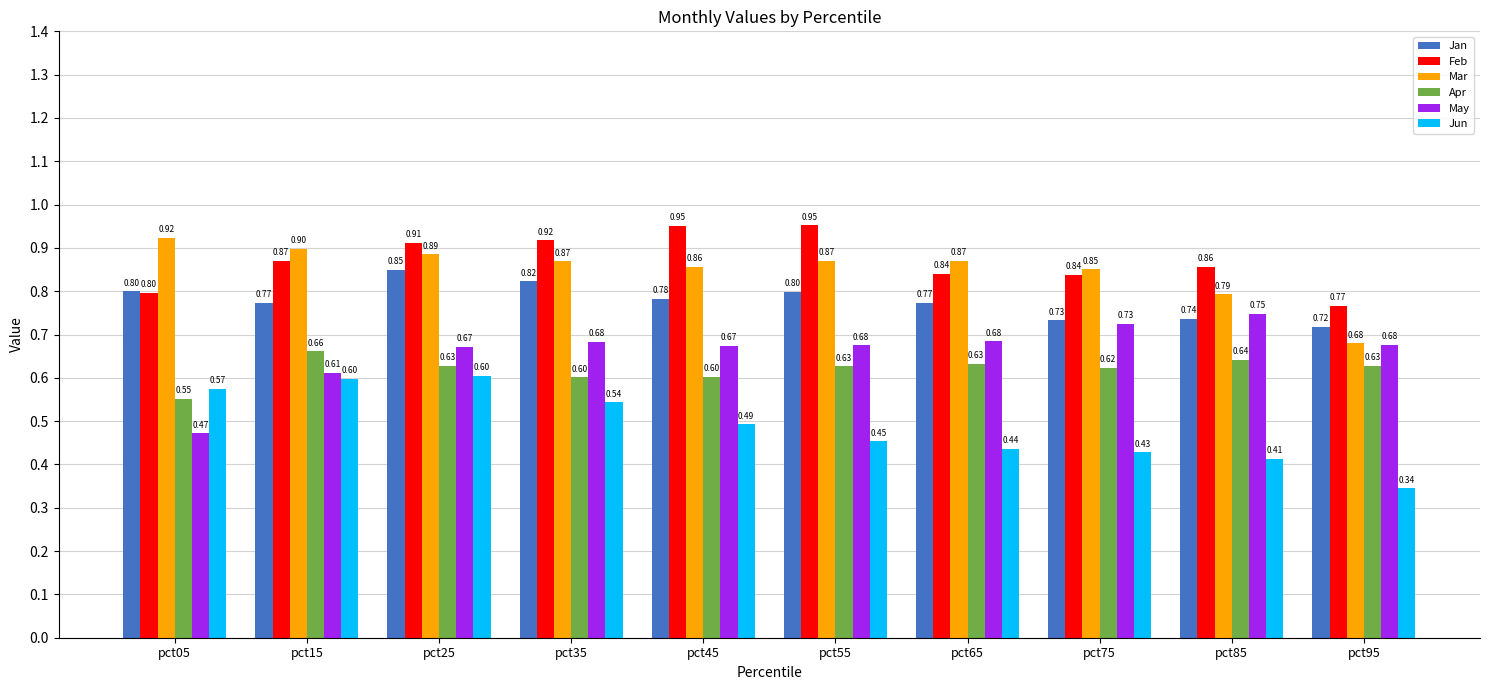

Is the value of Jun at pct15 greater than the value of May at pct45?

No